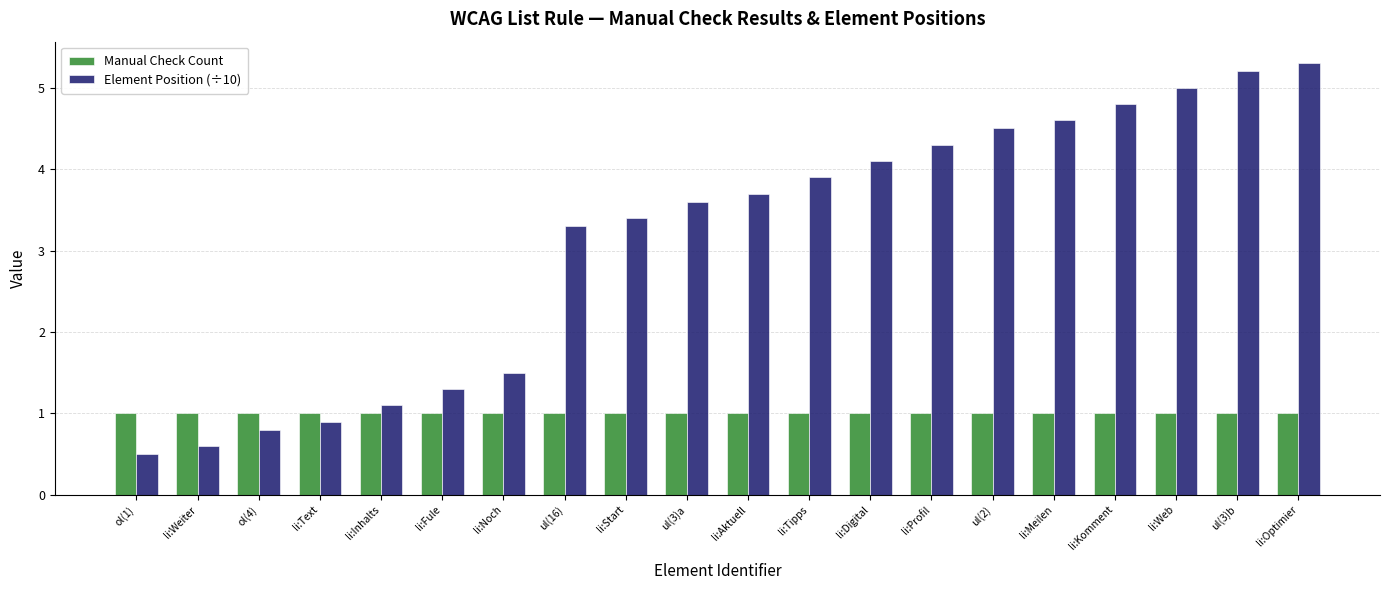

What is the difference between the highest and lowest values at li:Weiter?

0.4